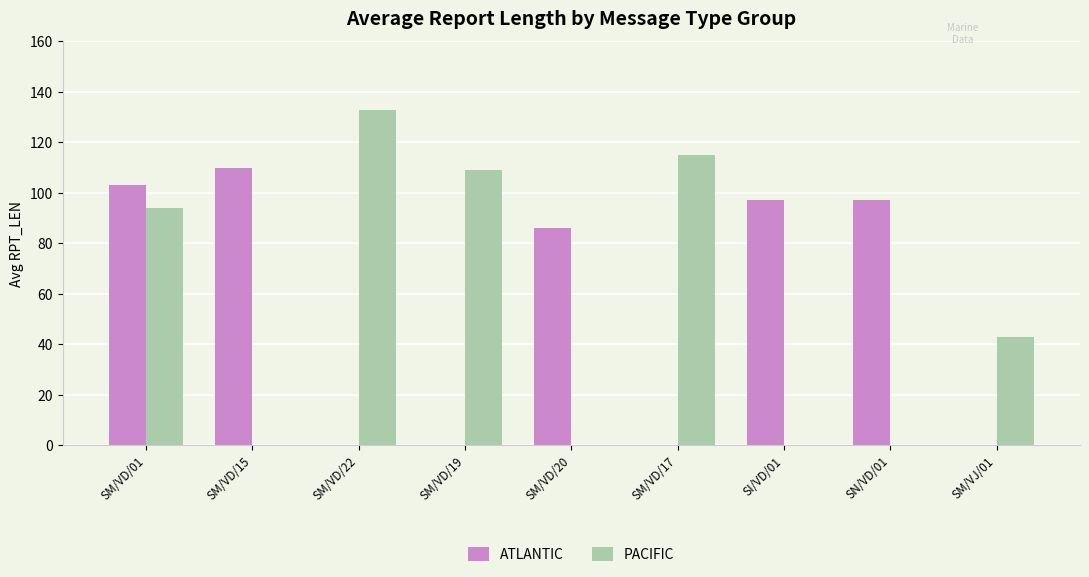

What is the sum of the PACIFIC values at SM/VD/22 and SM/VD/15?

133